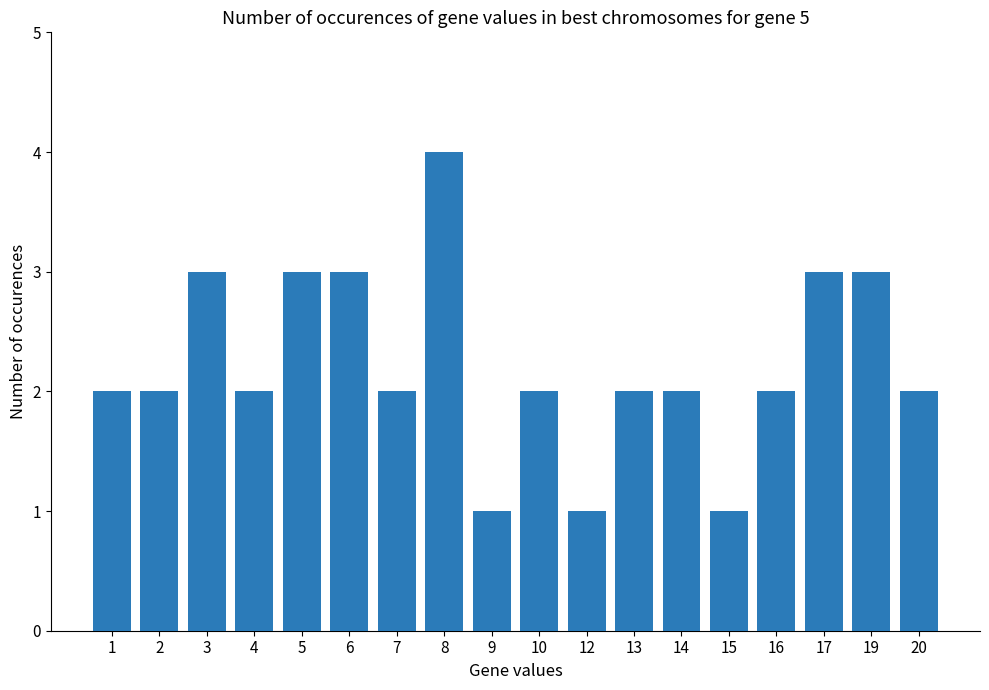

How many values are between 2 and 3?

14